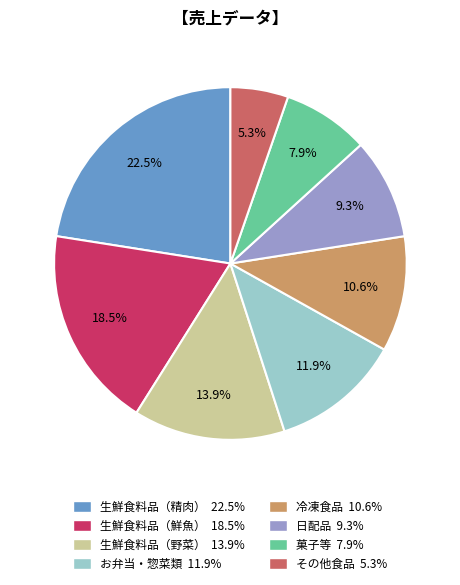

What is the ratio of the value at 冷凍食品 to the value at 生鮮食料品（鮮魚）?

0.6